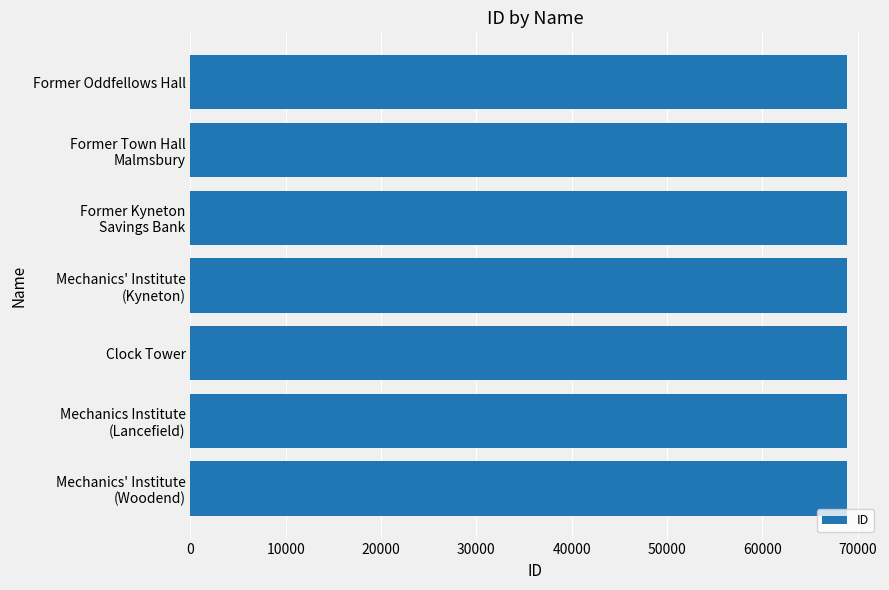

What is the sum of all values?

482132